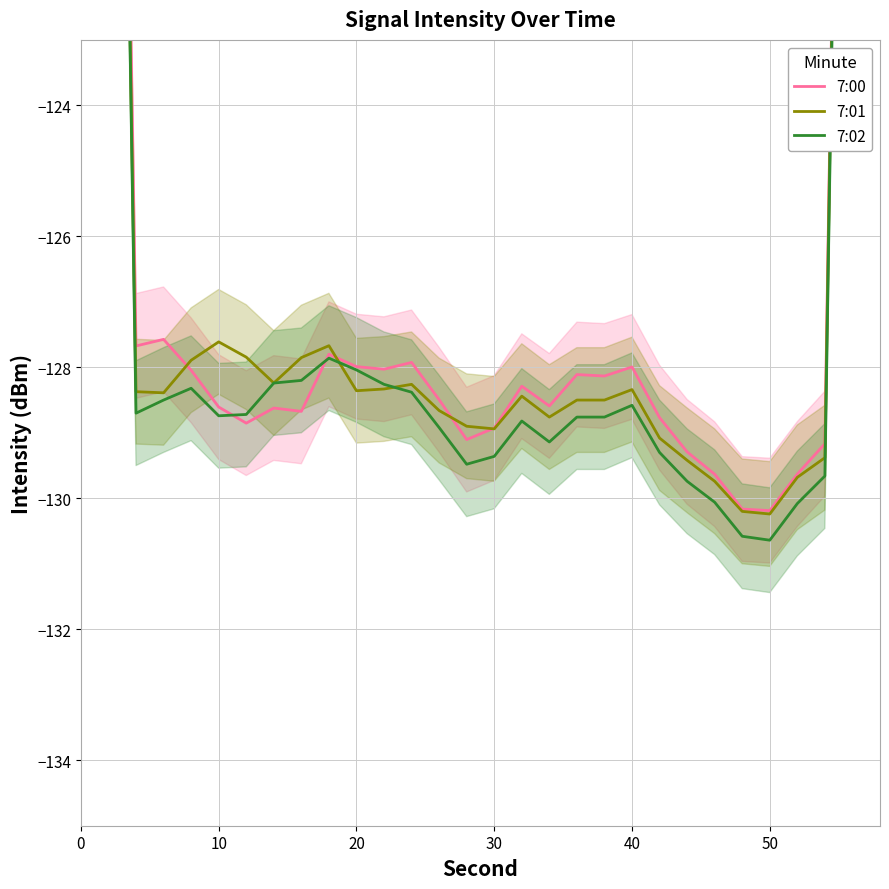

At which category does 7:02 reach its first local valley?

10